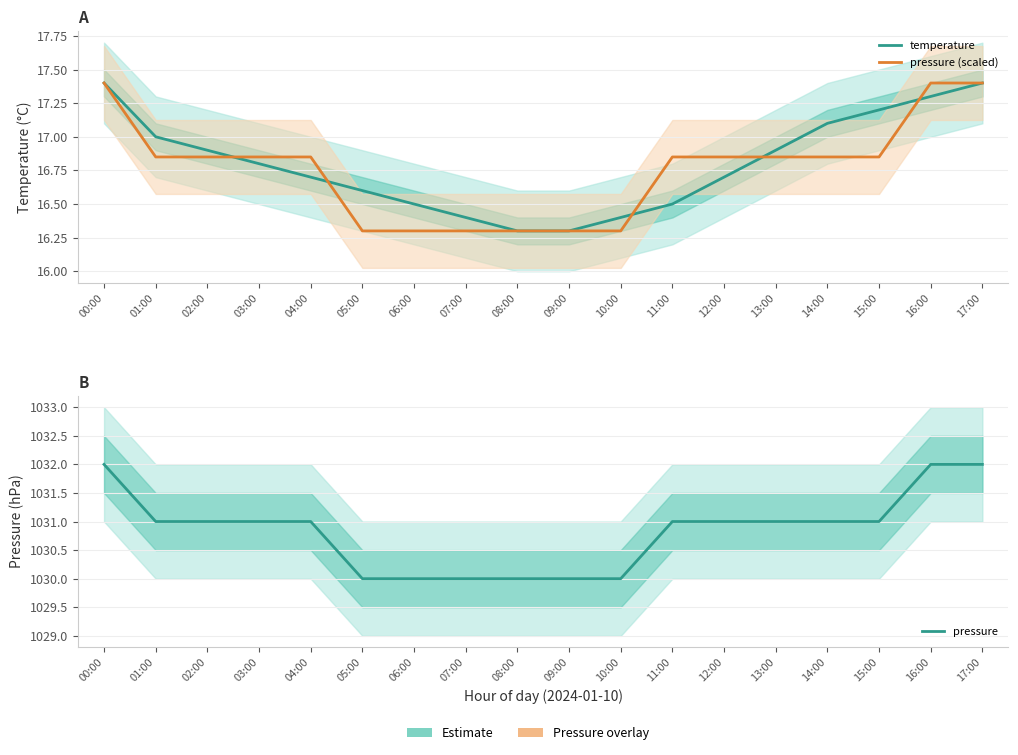

What is the spread (max minus min) of values at 01:00?

1014.1